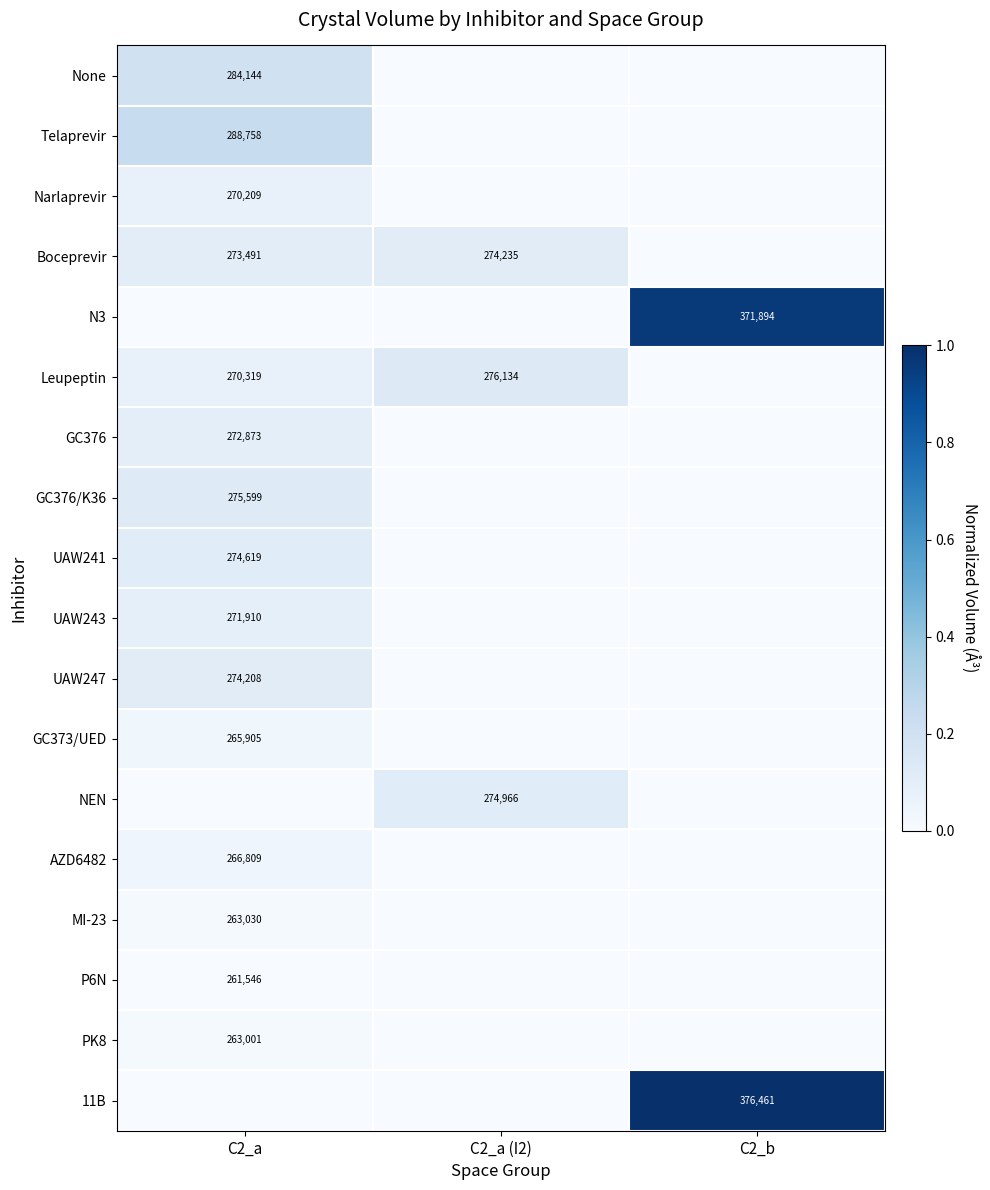

True or false: N3 has a value of 371894 at C2_b.

True